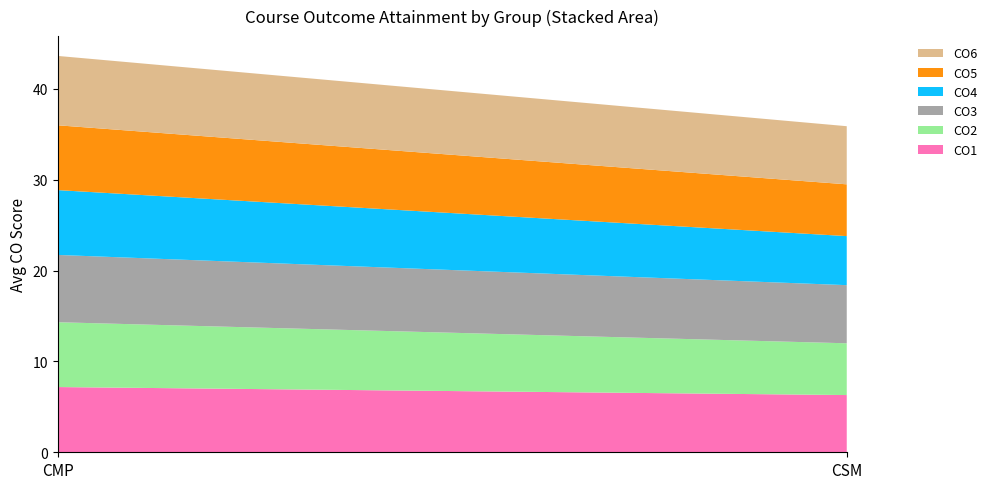

Reading left to right, what are all the values shown in this chart?

CO1: CMP=7.3	CSM=6.4
CO2: CMP=7.0	CSM=5.9
CO3: CMP=7.5	CSM=6.4
CO4: CMP=7.2	CSM=5.5
CO5: CMP=7.2	CSM=5.6
CO6: CMP=7.5	CSM=6.4